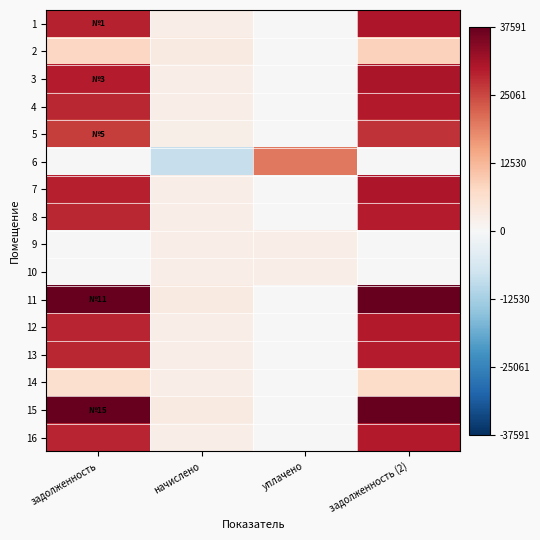

At which category is the sum across all series the highest?

задолженность (2)